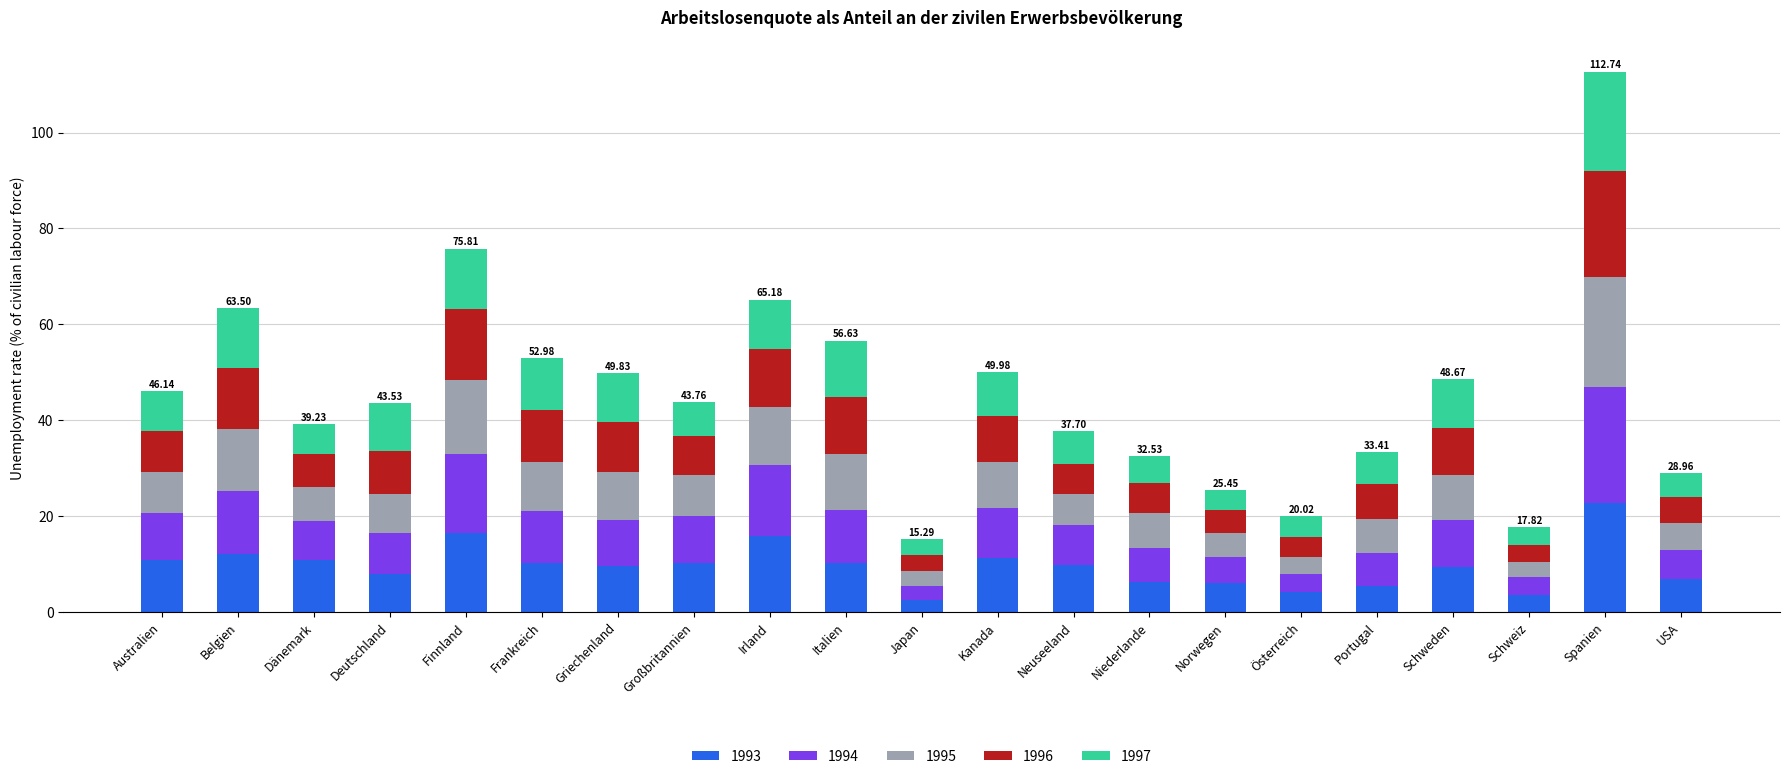

What is the sum of all 1993 values?

203.0